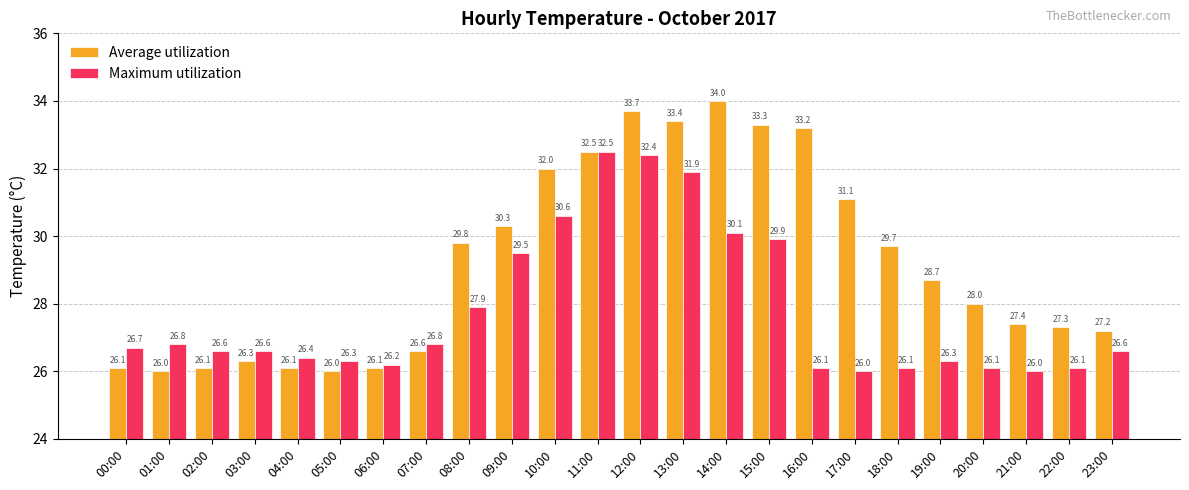

Reading left to right, extract all data points from this chart.

Average utilization: 00:00=26.1	01:00=26.0	02:00=26.1	03:00=26.3	04:00=26.1	05:00=26.0	06:00=26.1	07:00=26.6	08:00=29.8	09:00=30.3	10:00=32.0	11:00=32.5	12:00=33.7	13:00=33.4	14:00=34.0	15:00=33.3	16:00=33.2	17:00=31.1	18:00=29.7	19:00=28.7	20:00=28.0	21:00=27.4	22:00=27.3	23:00=27.2
Maximum utilization: 00:00=26.7	01:00=26.8	02:00=26.6	03:00=26.6	04:00=26.4	05:00=26.3	06:00=26.2	07:00=26.8	08:00=27.9	09:00=29.5	10:00=30.6	11:00=32.5	12:00=32.4	13:00=31.9	14:00=30.1	15:00=29.9	16:00=26.1	17:00=26.0	18:00=26.1	19:00=26.3	20:00=26.1	21:00=26.0	22:00=26.1	23:00=26.6